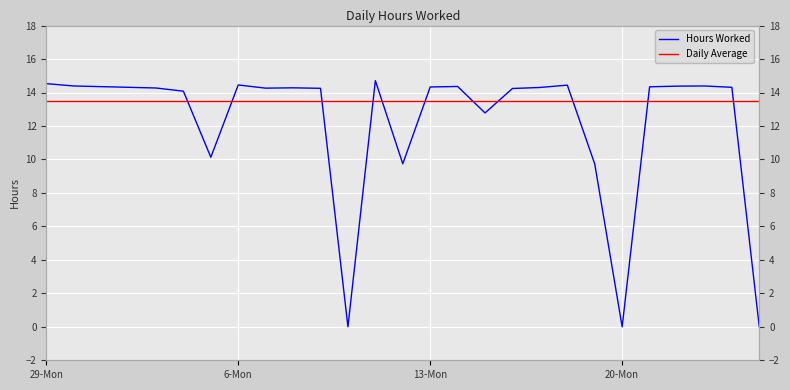

True or false: Daily Average has a value of 22.7 at 18.

False